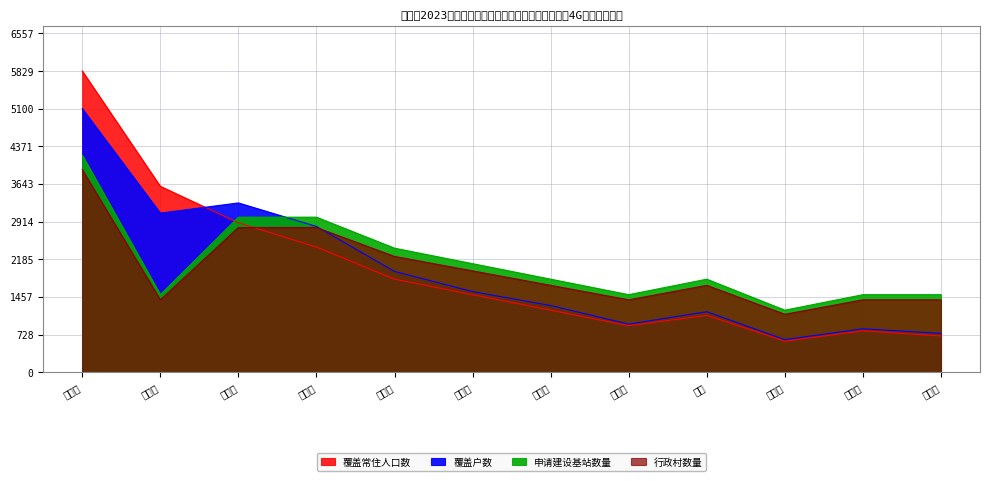

Between which two adjacent categories do 覆盖常住人口数 and 覆盖户数 first intersect?

神木市 and 府谷县